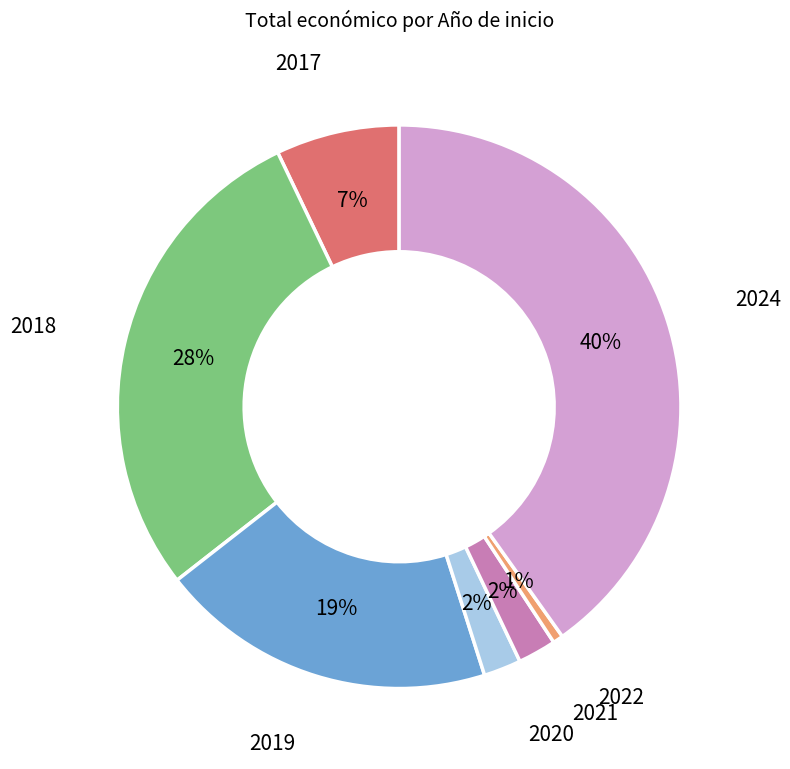

Which category has the biggest portion of the pie?

2024